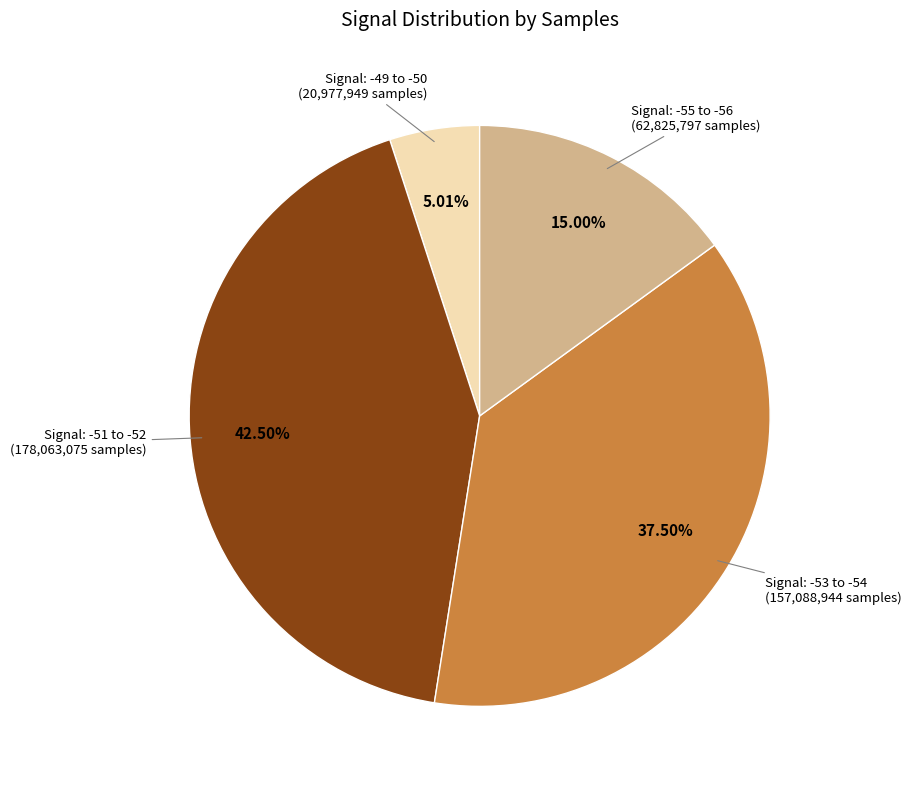

Is there a majority slice in this chart?

No